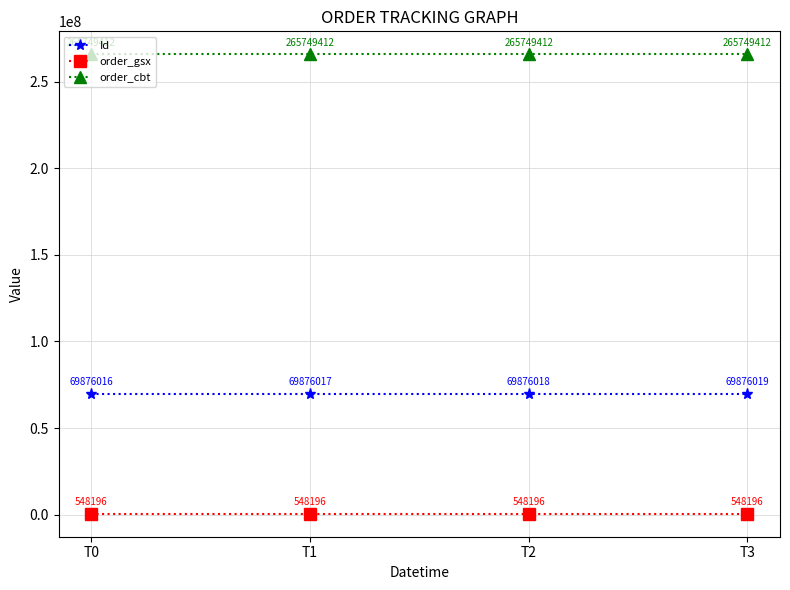

At T0, list the series in order from smallest to largest.

order_gsx, Id, order_cbt